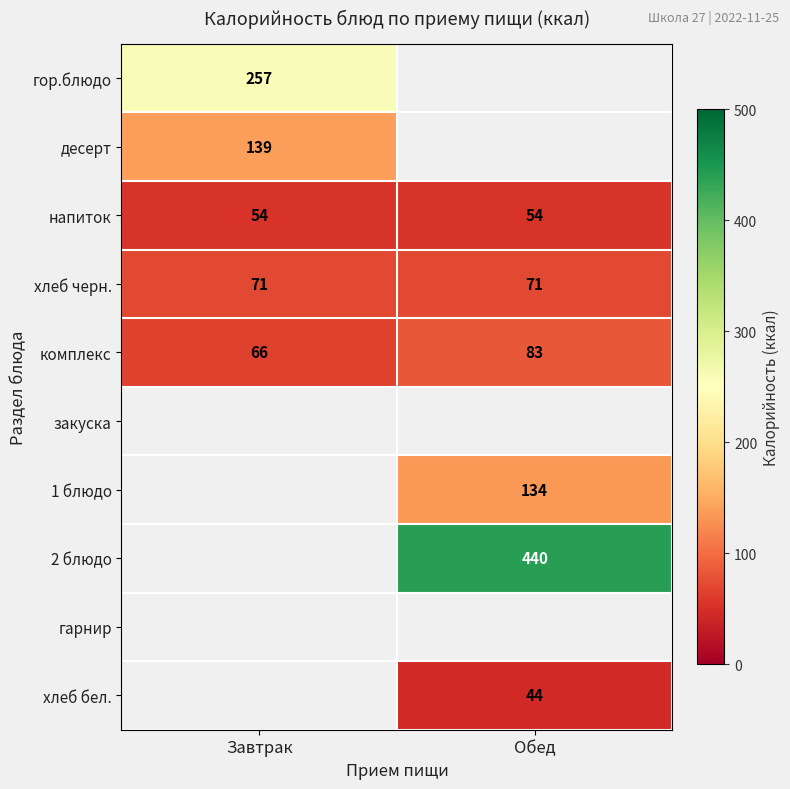

What is the lowest value of the комплекс series?

66